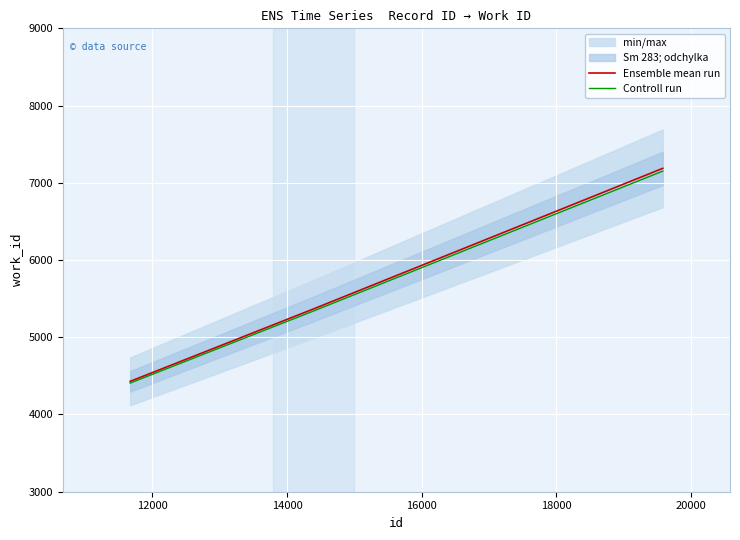

What is the maximum value for Ensemble mean run?

7187.0